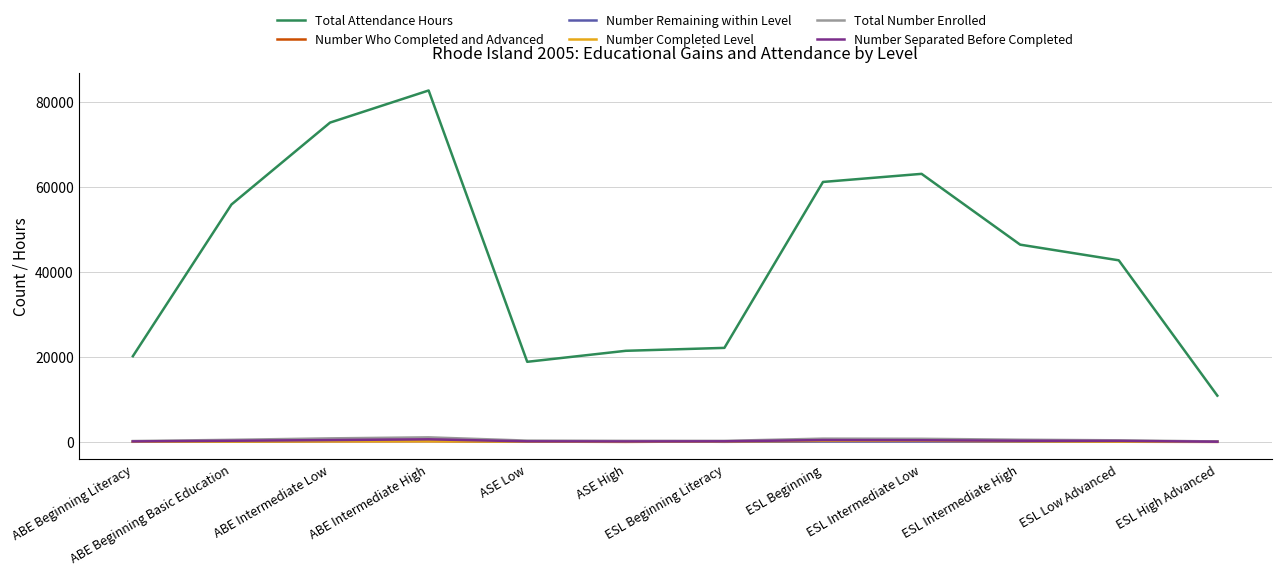

How many lines are shown in the chart?

6